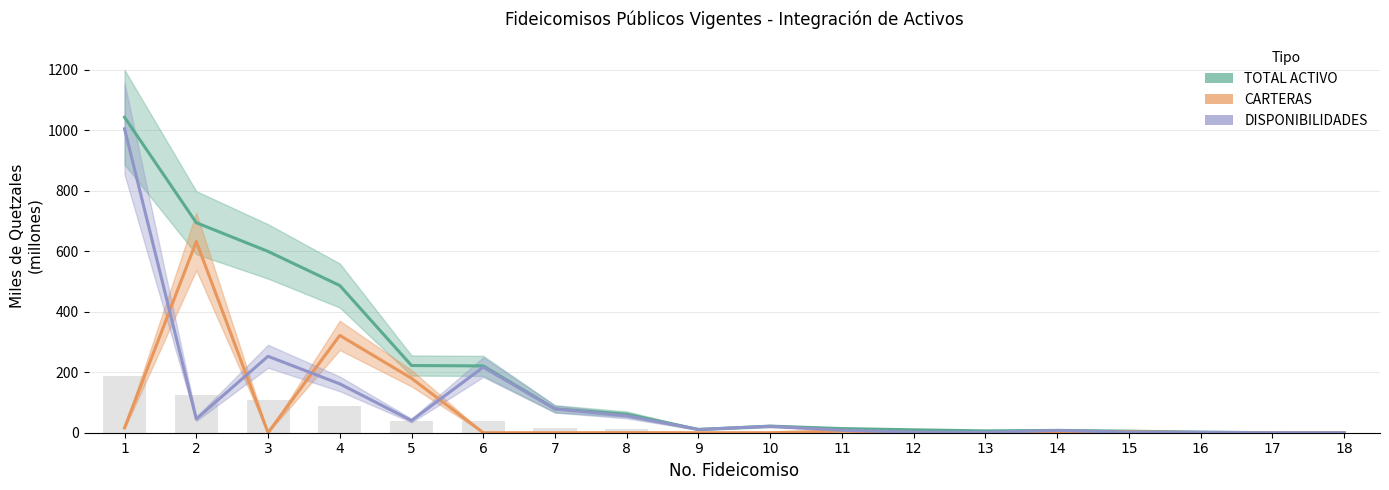

The value of TOTAL ACTIVO at 7 is 79.0. True or false?

True